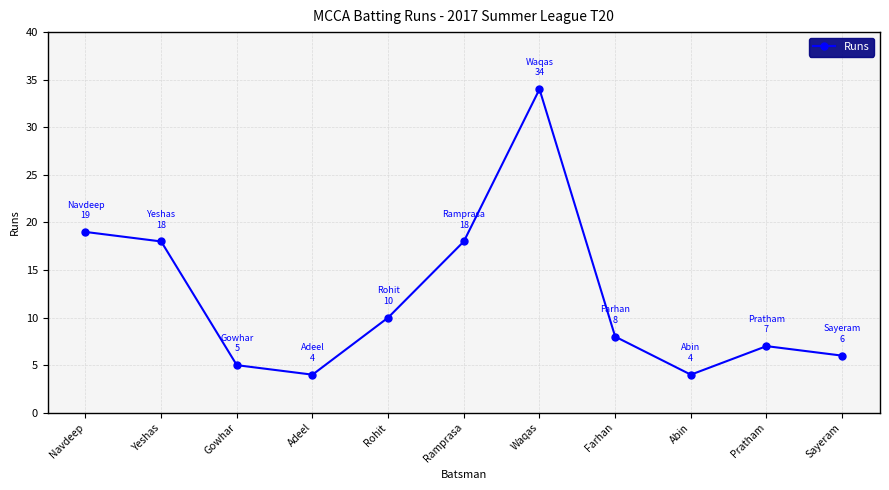

How many points are higher than both their immediate neighbors (excluding endpoints)?

2